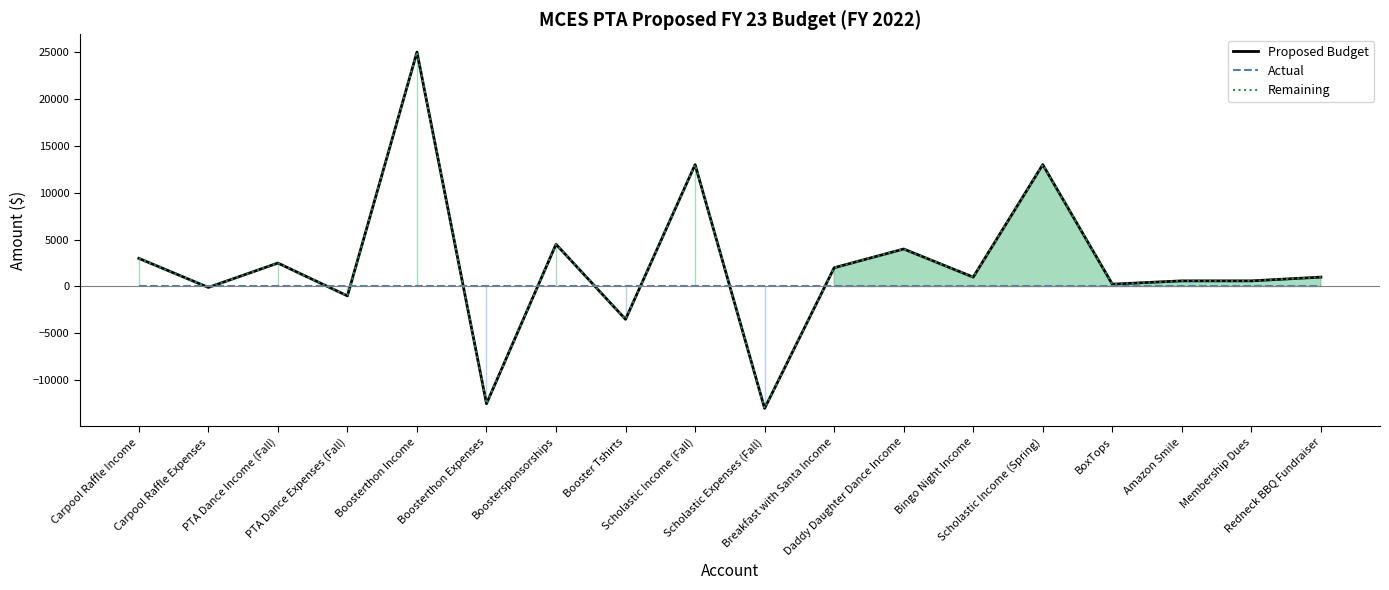

List the series in order of their peak value, lowest first.

Actual, Proposed Budget, Remaining